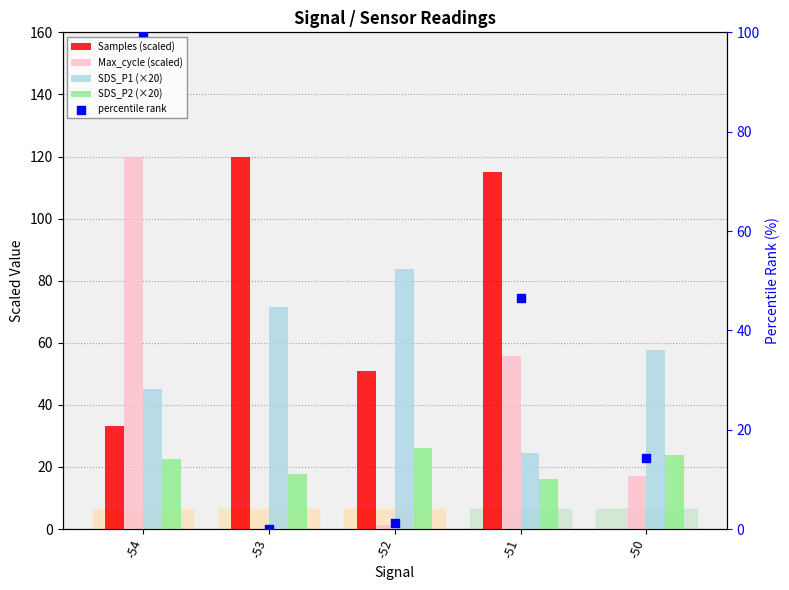

At how many categories does at least one series exceed 0?

5